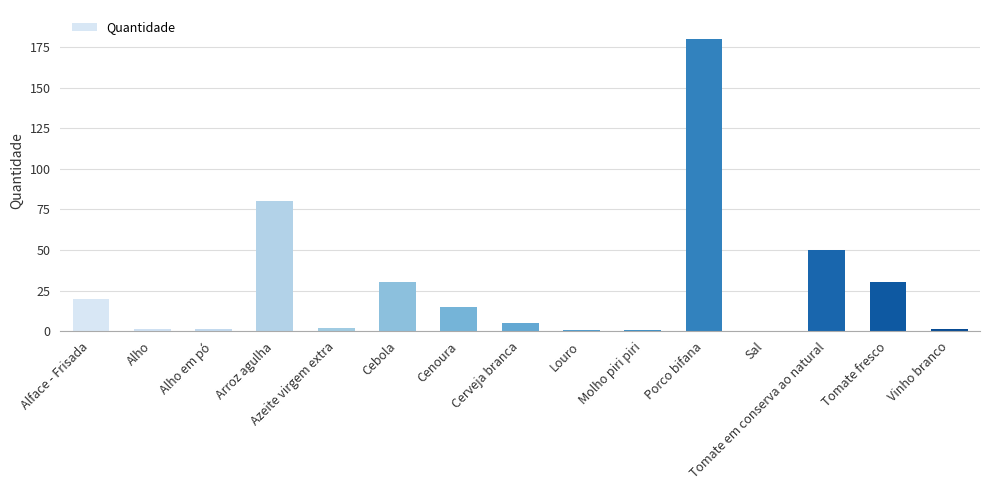

At which category does the chart reach its peak across all series?

Porco bifana